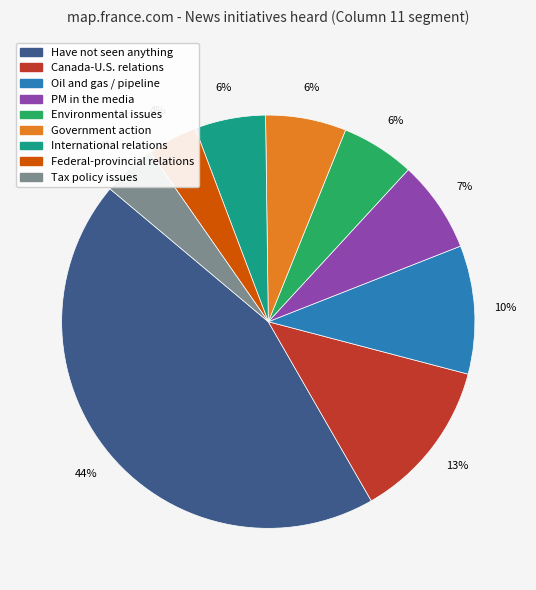

To the nearest percent, what is the difference between the largest and smallest slice percentages?

40%